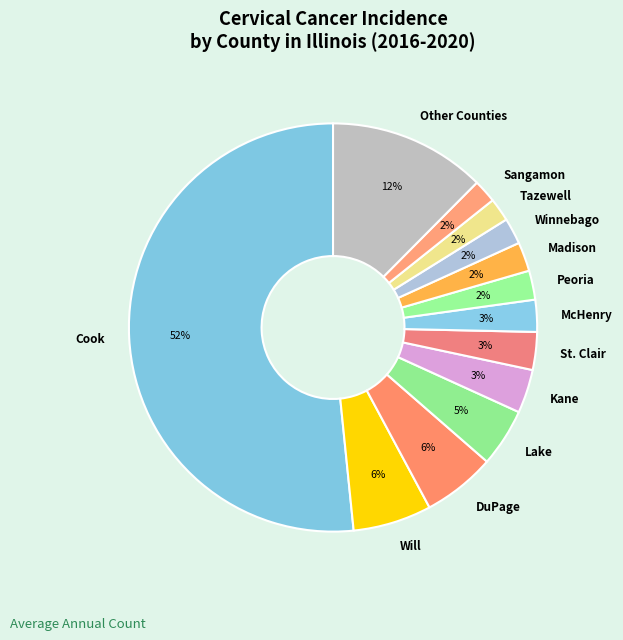

True or false: Winnebago accounts for 2% of the total.

True